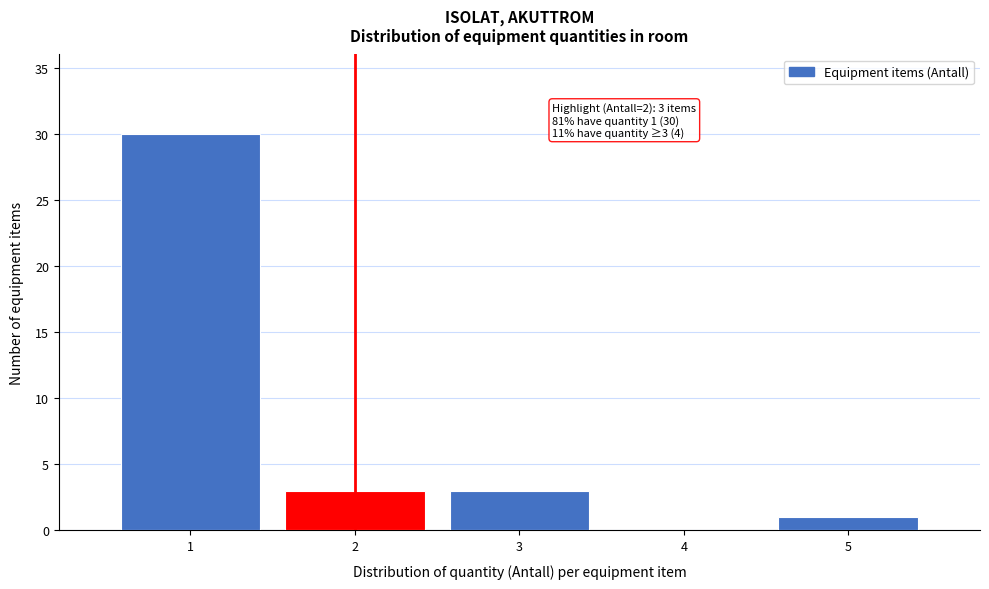

Which range on the x-axis has the tallest bar?

0.5 to 1.5